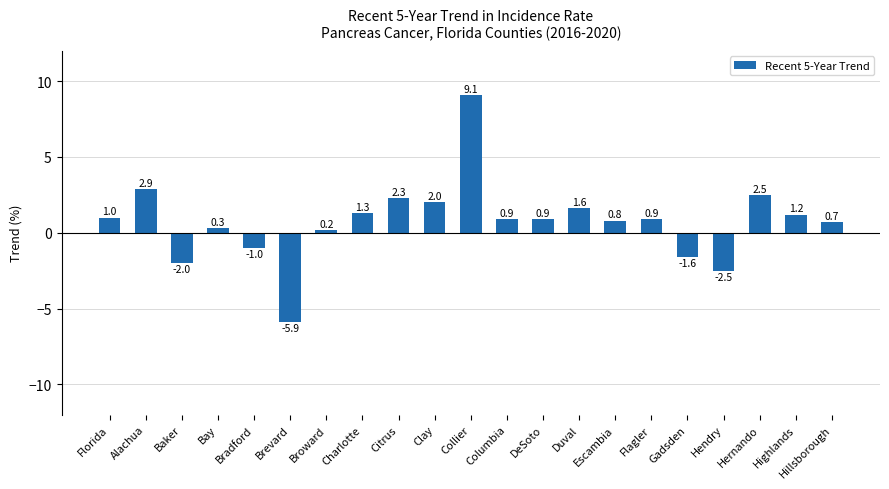

The chart shows a value of 2.9 at Alachua. True or false?

True